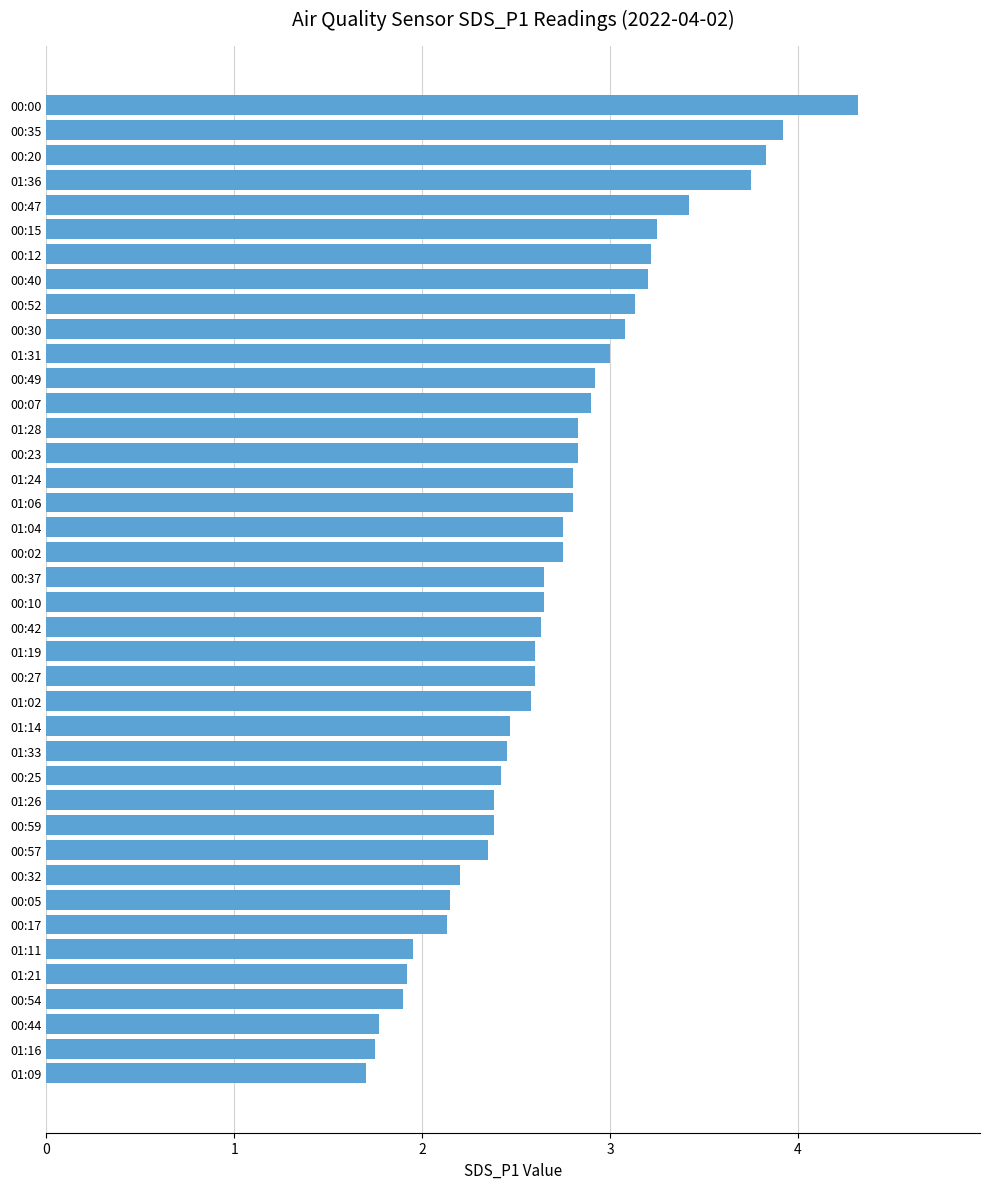

How many data points does each series have?

40